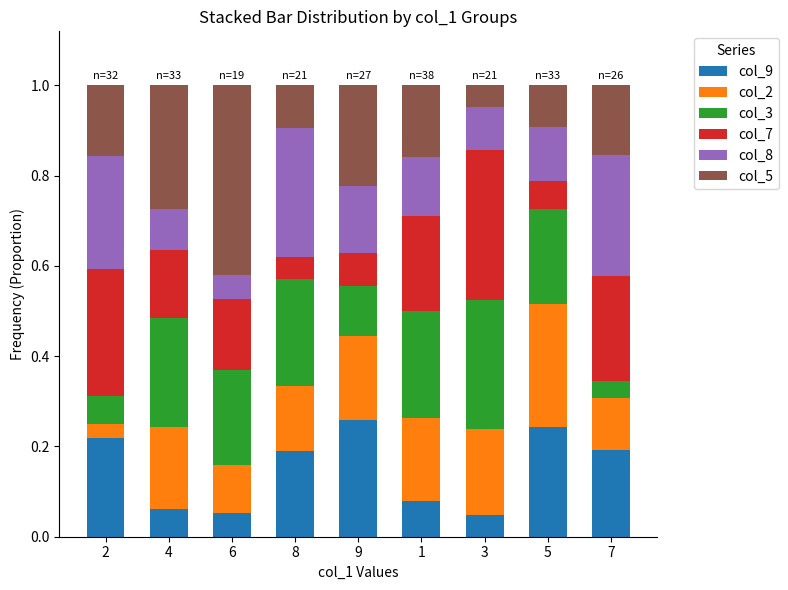

Count the col_8 values in the range 0 to 1.

9